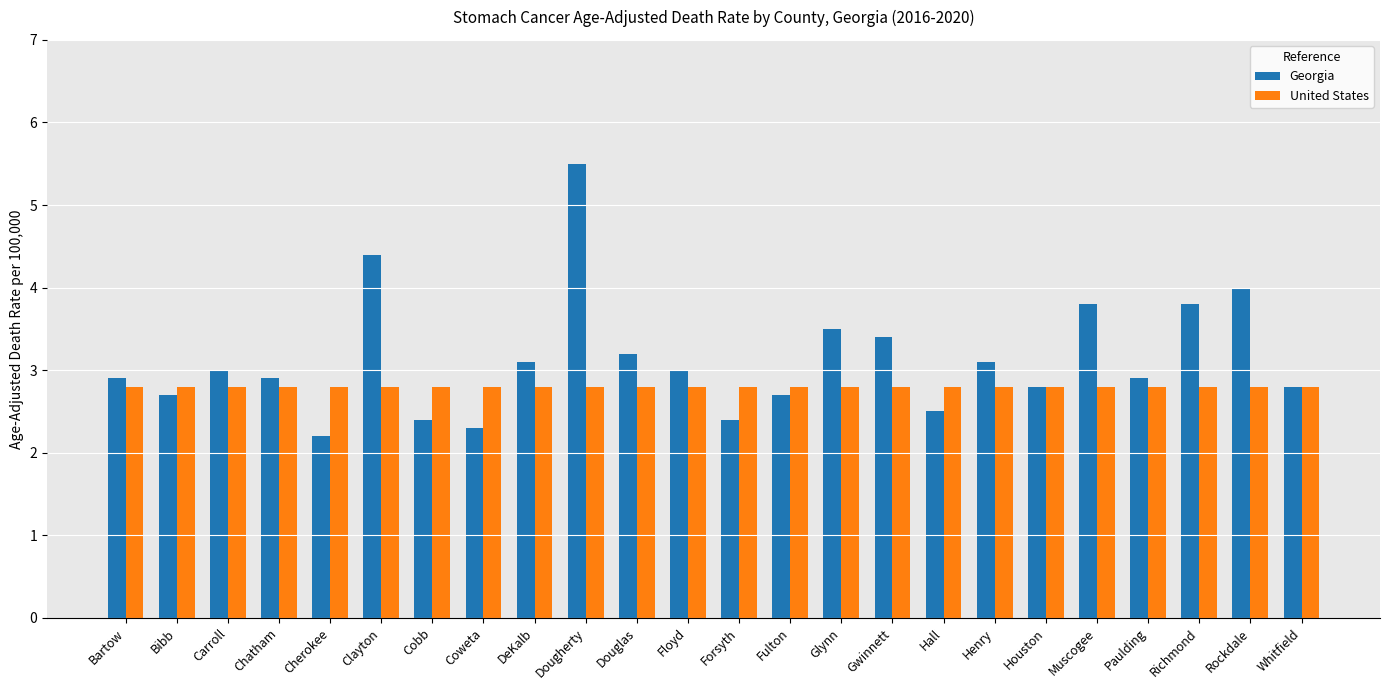

The value of United States at Muscogee is 4.8. True or false?

False